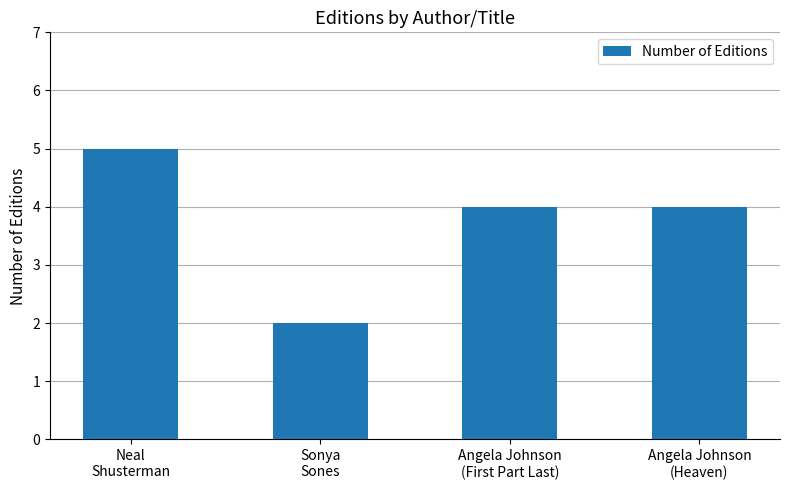

True or false: the data shows 4 at Angela Johnson
(First Part Last).

True